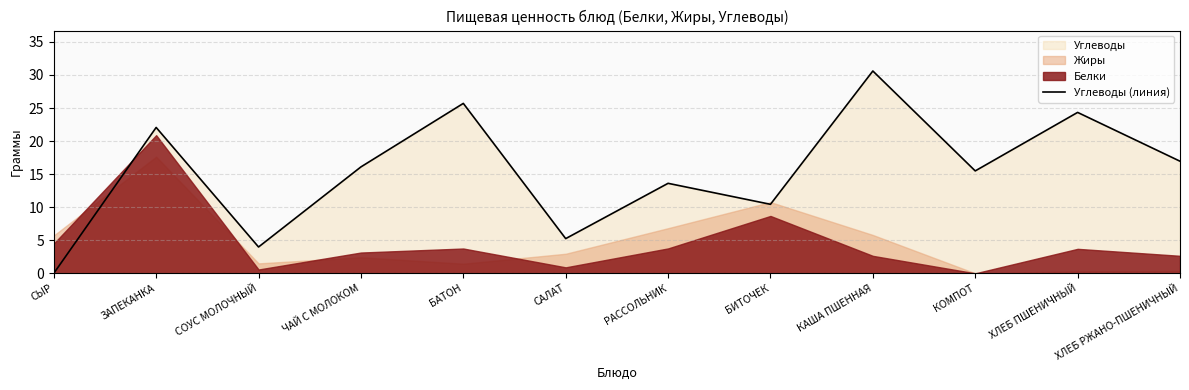

Which label corresponds to the largest value in the chart?

КАША ПШЕННАЯ